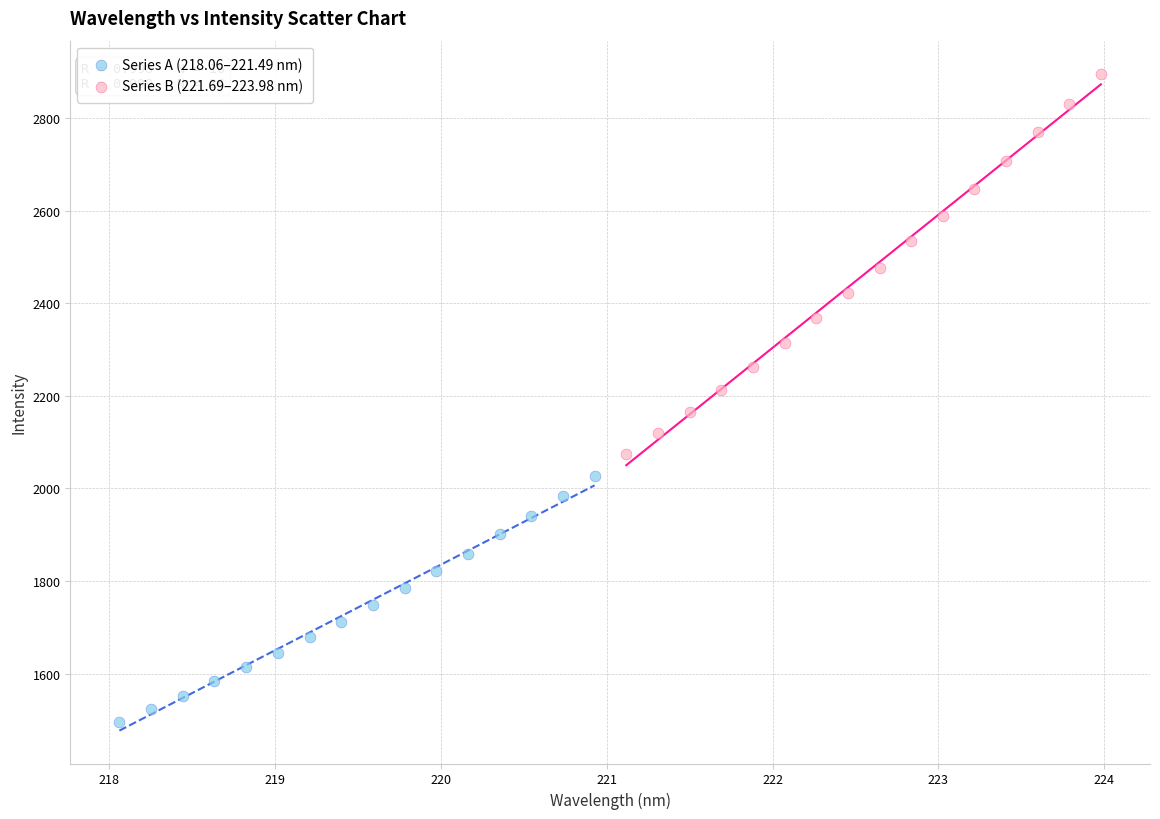

Which series has the widest spread of Y values?

Series B (221.69–223.98 nm)